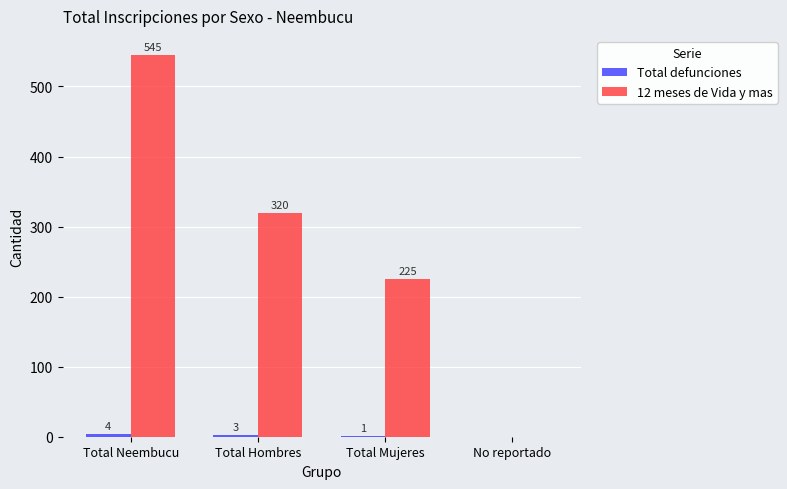

What is the greatest value displayed?

545